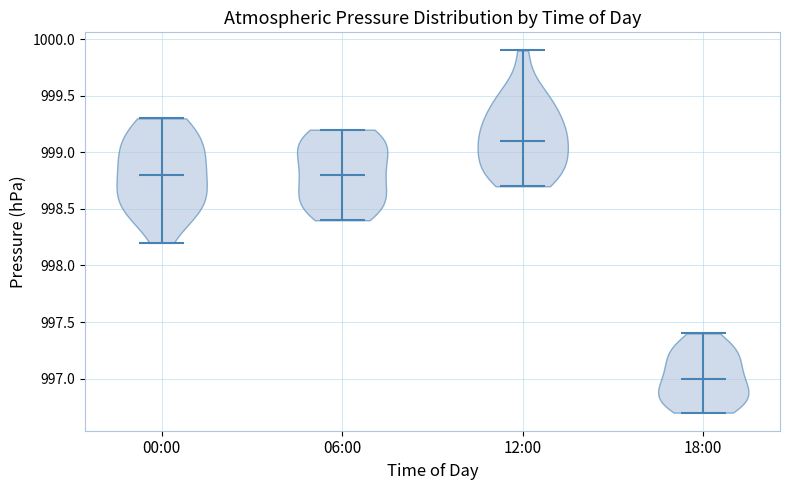

Which violin has the highest median line?

12:00